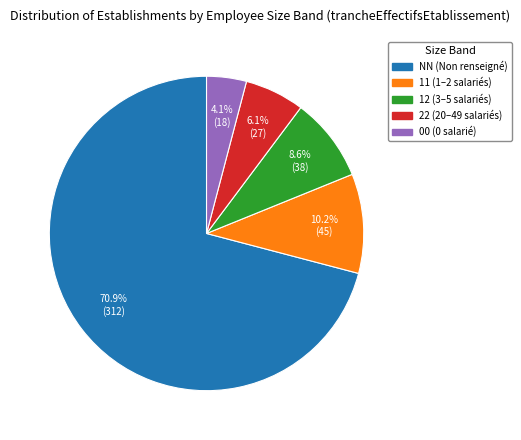

Is it true that NN is 71% of the pie?

True